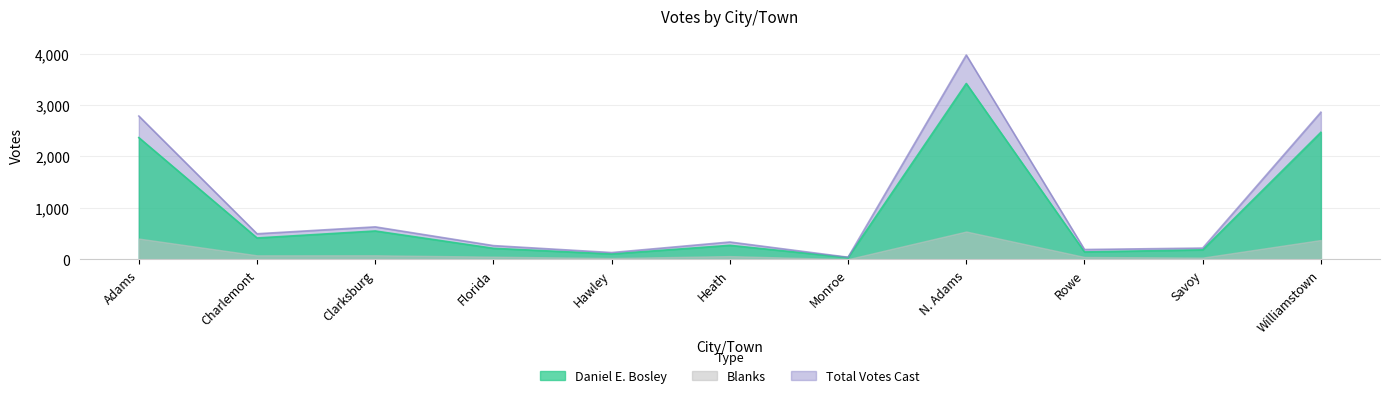

At which label is Daniel E. Bosley closest to 1727?

Adams